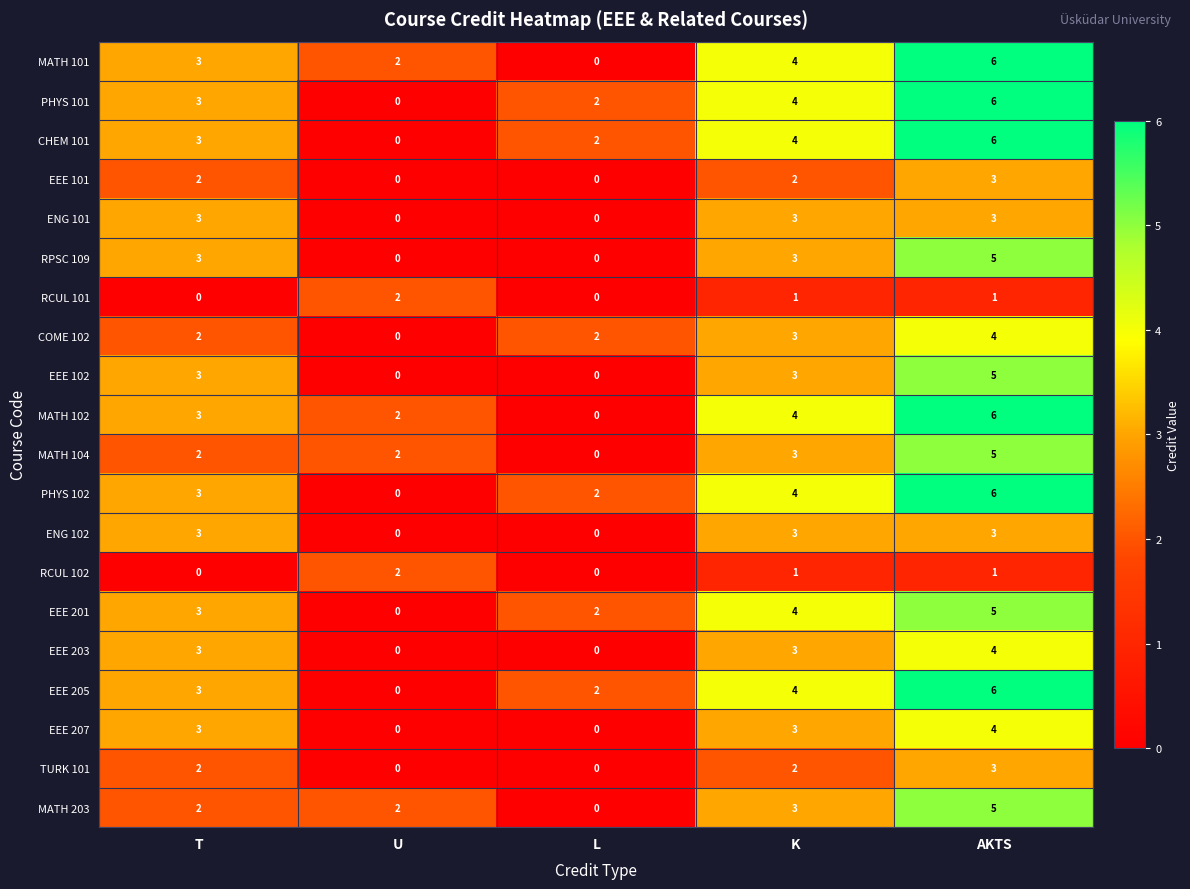

What value does the PHYS 101 series have at K?

4